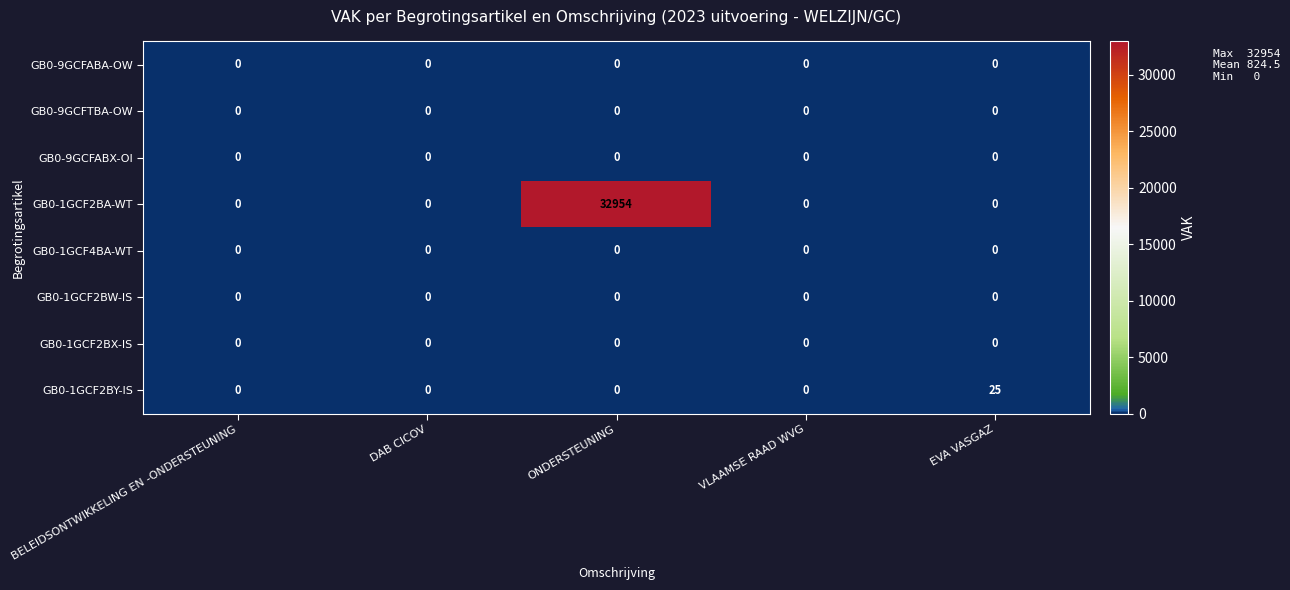

True or false: GB0-1GCF2BW-IS has a value of 0 at EVA VASGAZ.

True